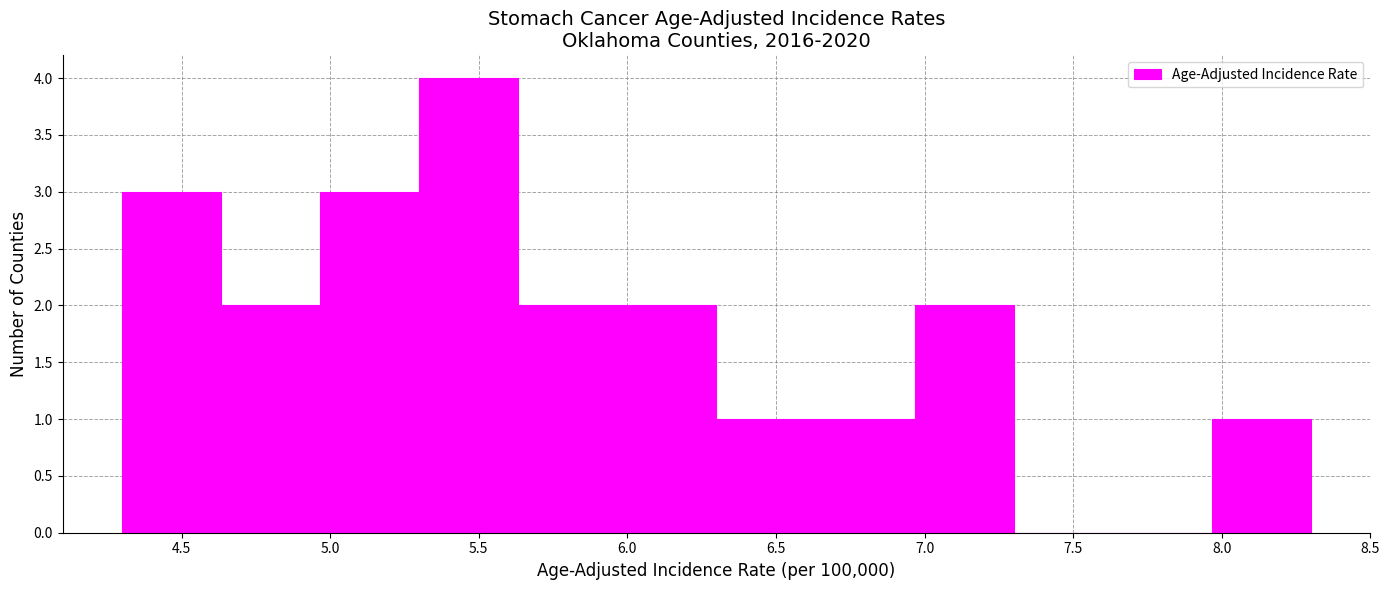

Reading left to right, transcribe this chart: for each bar, give the range it covers on the x-axis and its height. Neither the bar edges nor the heights are printed on the chart, so give them approximately, as read against the axes.

4.30 to 4.65: 3
4.65 to 4.95: 2
4.95 to 5.30: 3
5.30 to 5.65: 4
5.65 to 5.95: 2
5.95 to 6.30: 2
6.30 to 6.65: 1
6.65 to 6.95: 1
6.95 to 7.30: 2
7.30 to 7.65: 0
7.65 to 7.95: 0
7.95 to 8.30: 1